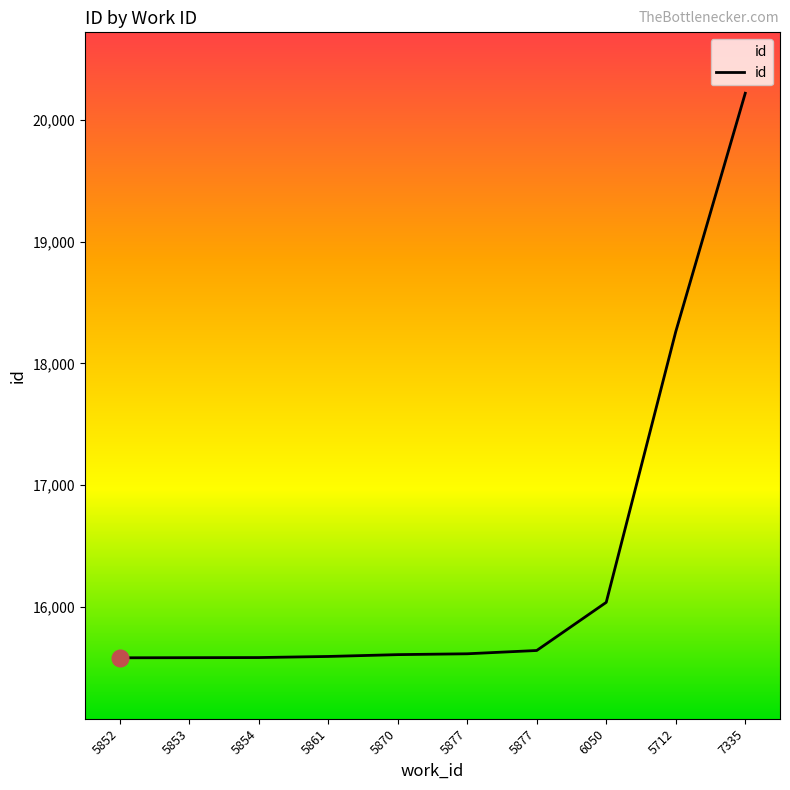

How many lines are shown in the chart?

1